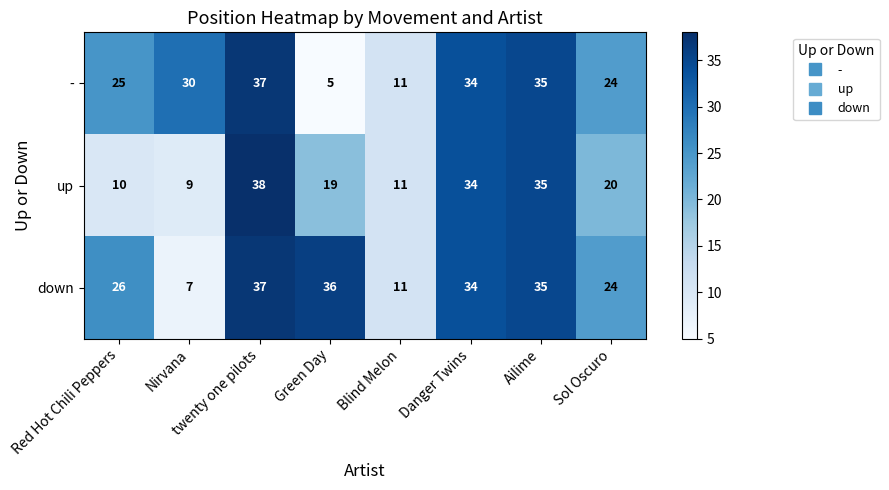

Which category has the lowest value across all series?

Green Day